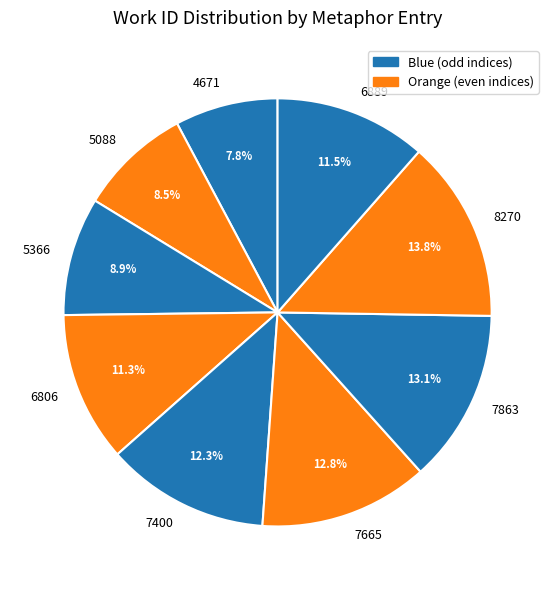

Is there a majority slice in this chart?

No